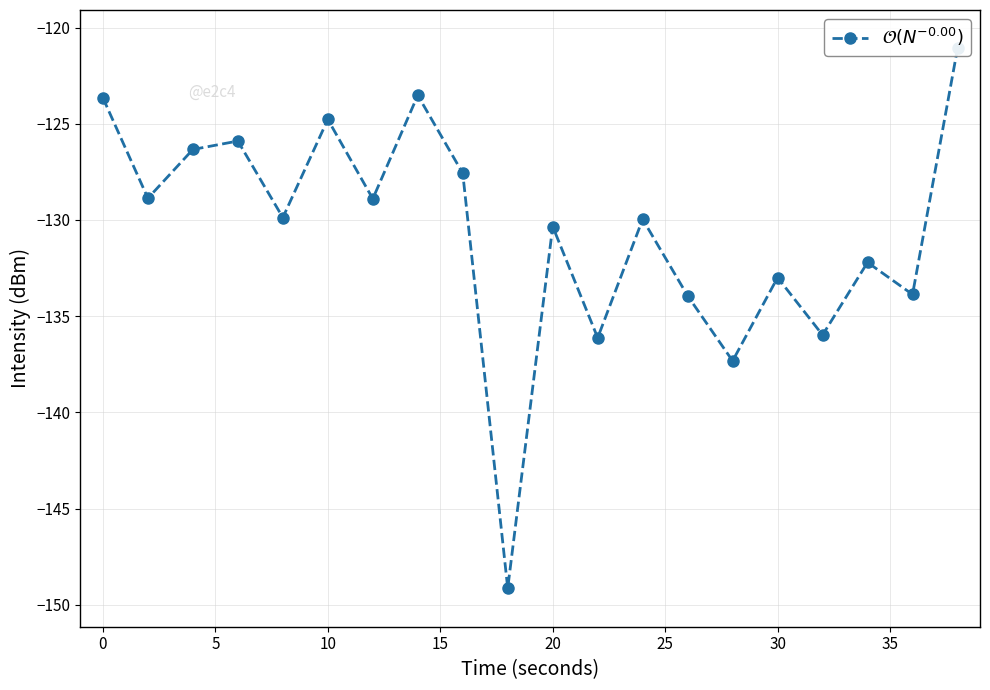

What is the sum of all values?

-2612.3